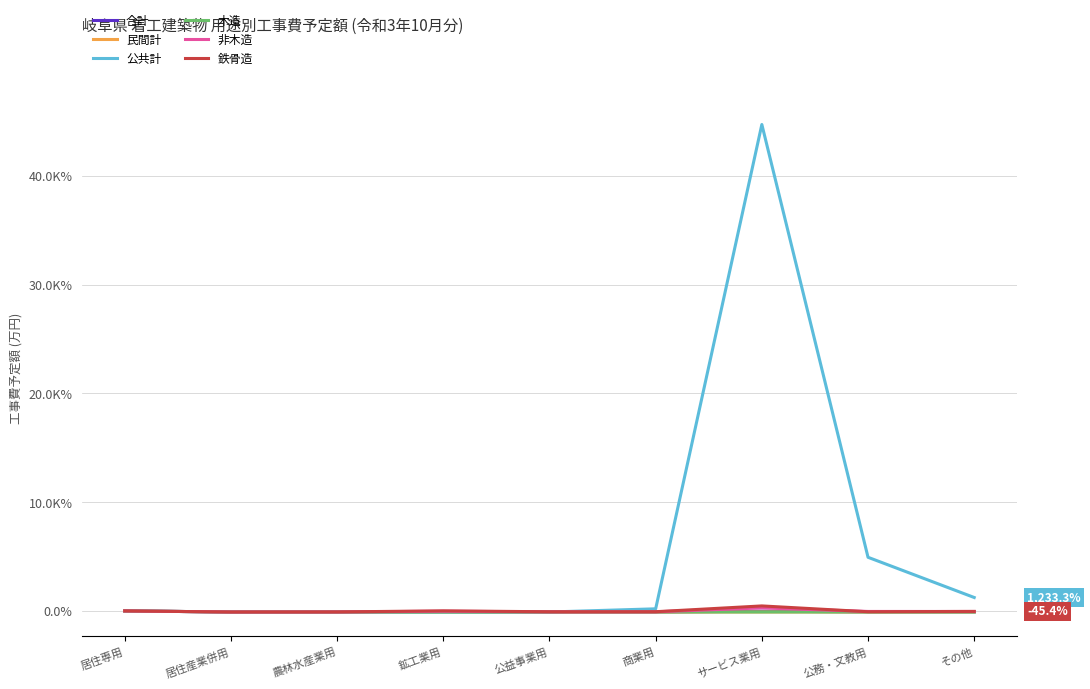

What is the value of the 非木造 point at the 2nd from the left?

-100.0